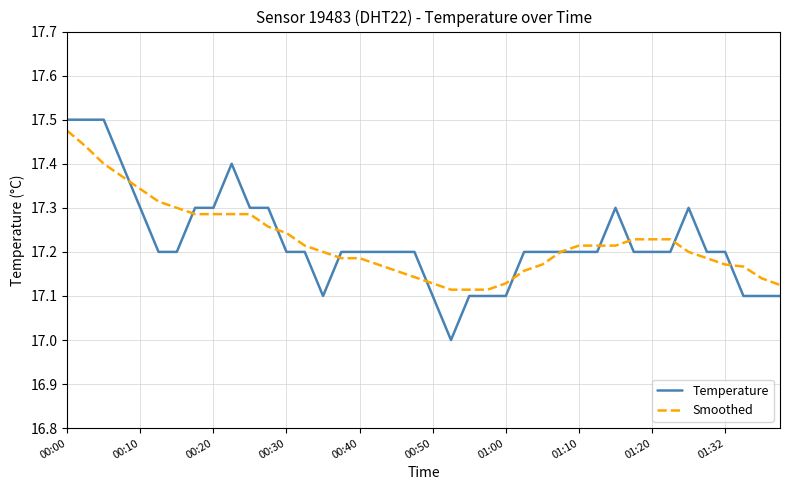

What is the difference between the maximum and minimum values in the Temperature series?

0.5